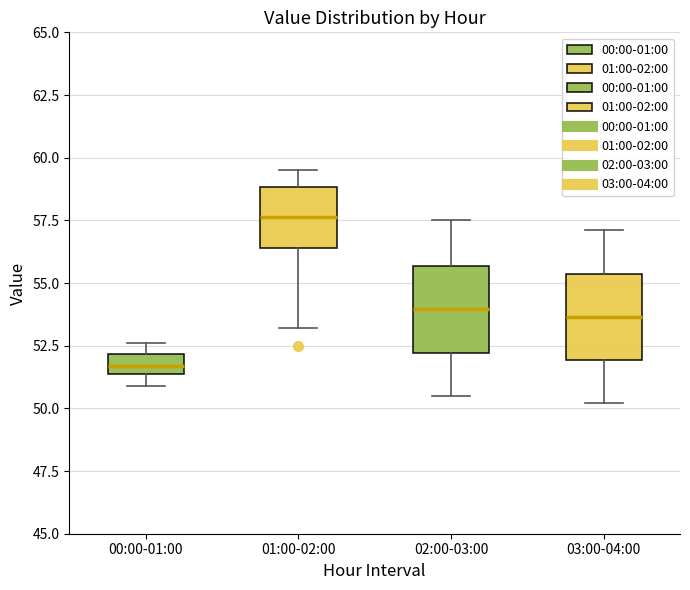

Reading left to right, read every box against the y-axis: the position of its median line, the range the box covers, and the ends of its whiskers. The values are not printed on the chart, so give them approximately, as read against the axis.

00:00-01:00: median 51.5 (inside the box), box 51.5 to 52.0, whiskers 51.0 to 52.5
01:00-02:00: median 57.5, box 56.5 to 59.0, whiskers 53.0 to 59.5
02:00-03:00: median 54.0, box 52.0 to 55.5, whiskers 50.5 to 57.5
03:00-04:00: median 53.5, box 52.0 to 55.5, whiskers 50.0 to 57.0